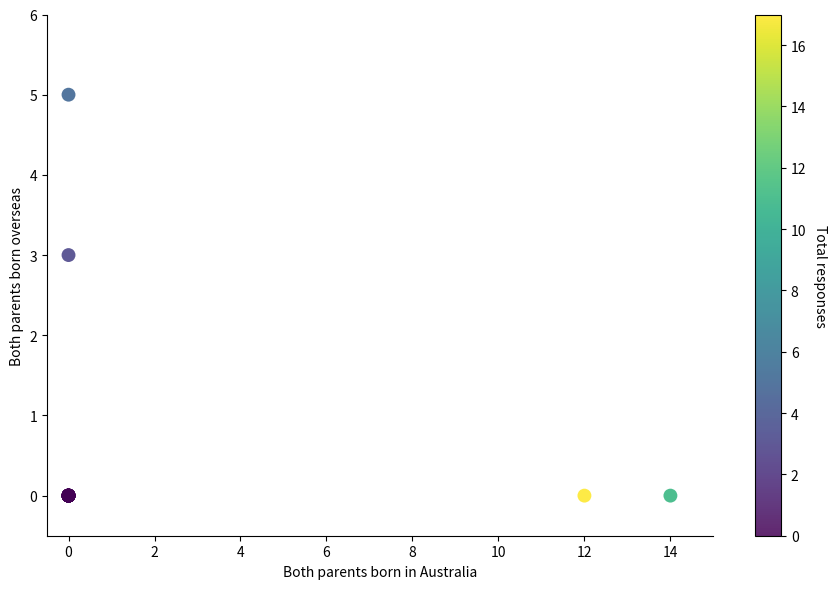

What Y value in the scatter plot is closest to 2?

3